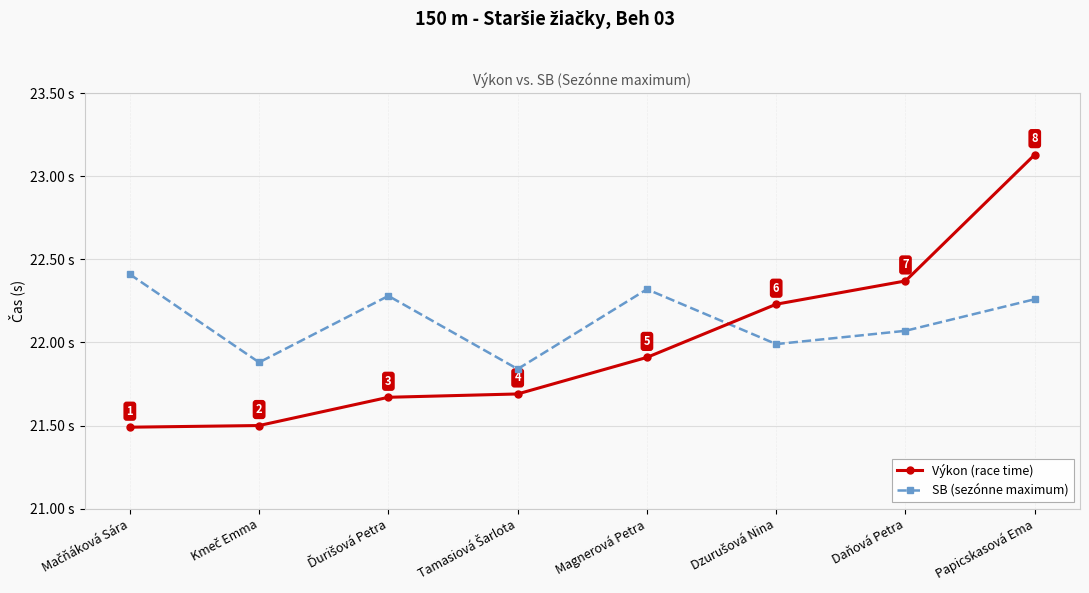

Which label corresponds to the largest value in the chart?

Papicskasová Ema